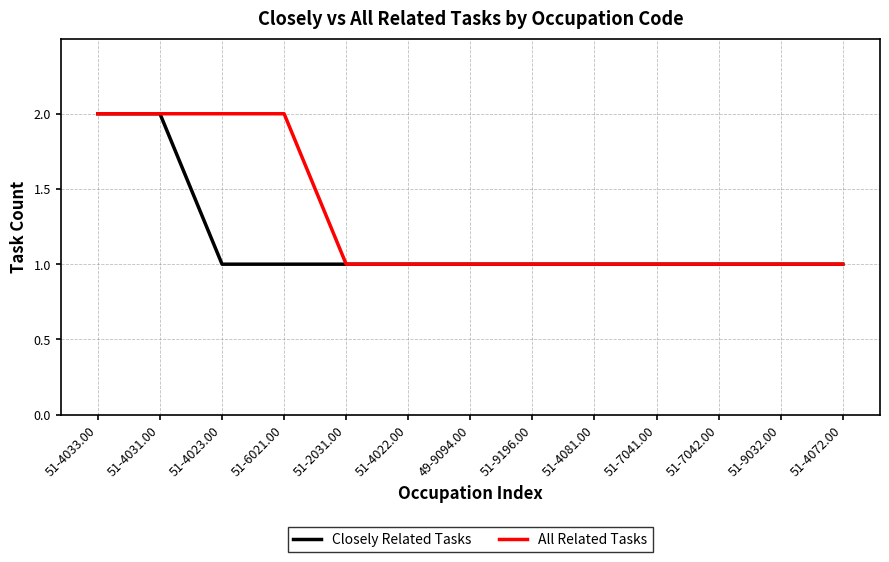

Rank the series by their average value, from lowest to highest.

Closely Related Tasks, All Related Tasks